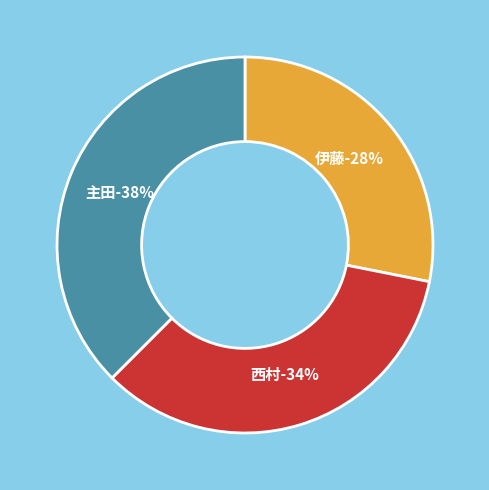

Which category has the biggest portion of the pie?

主田 英之 (214129)